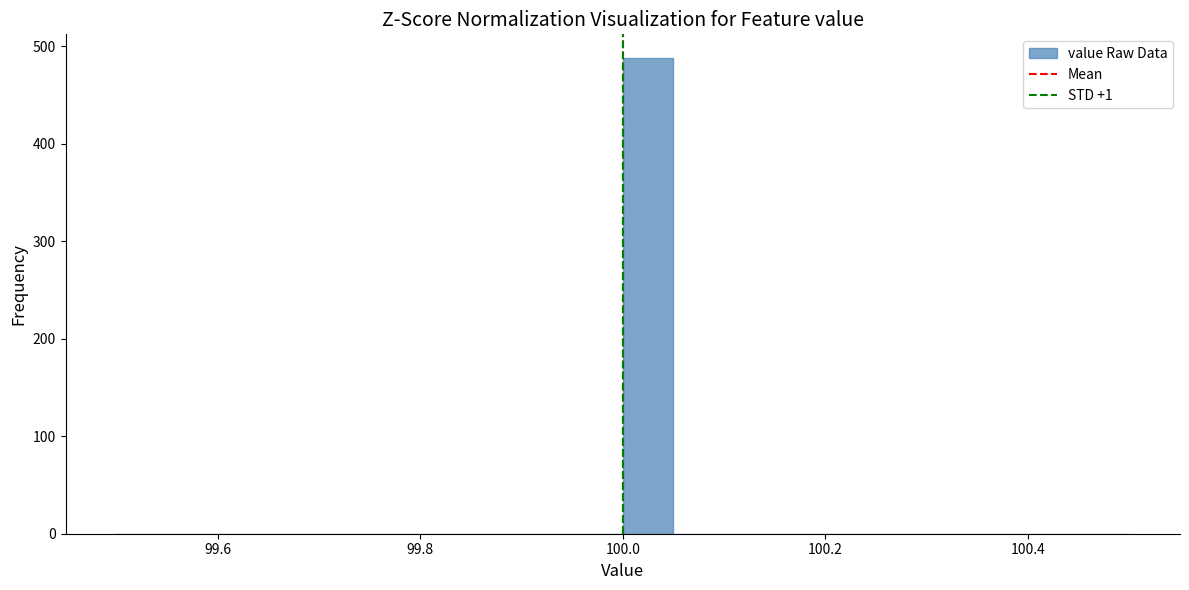

Read against the x-axis, roughly where is the centre of the tallest bar?

100.02